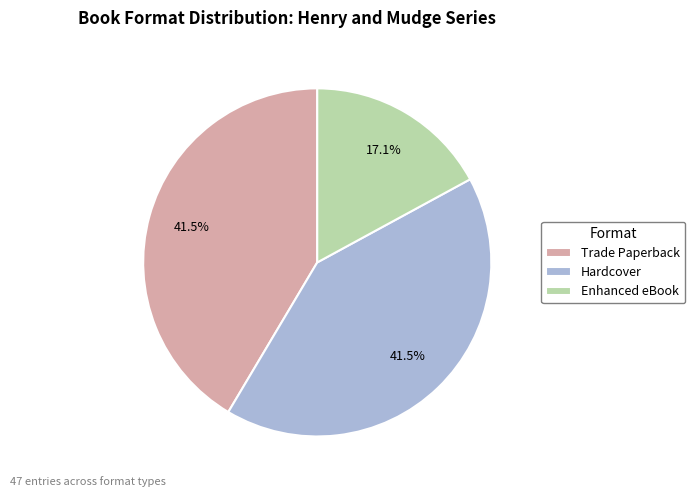

Is there a majority slice in this chart?

No